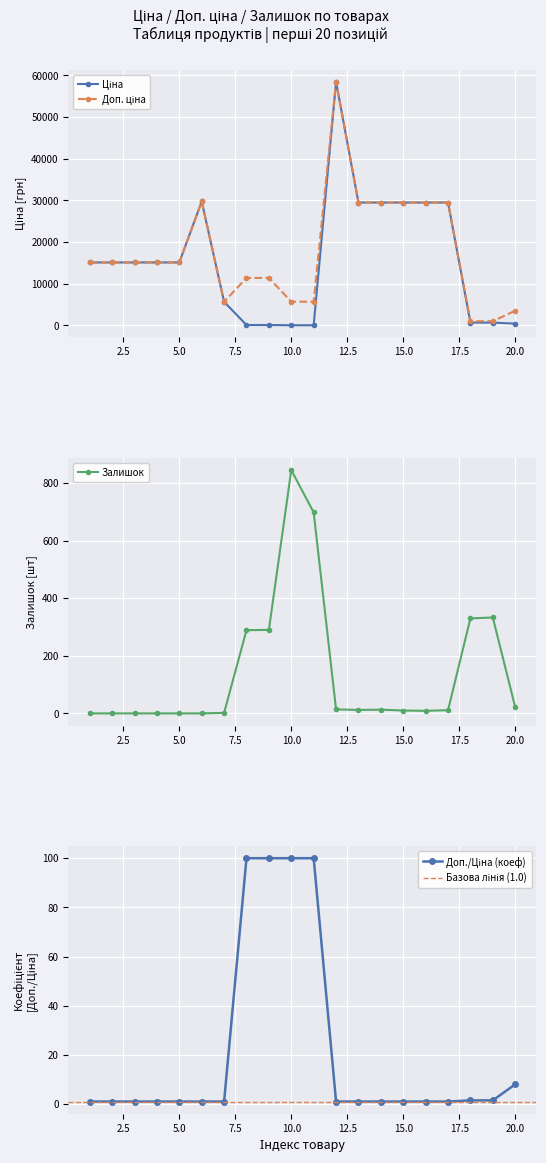

The Доп. ціна series shows 5673.8 at 7. True or false?

True